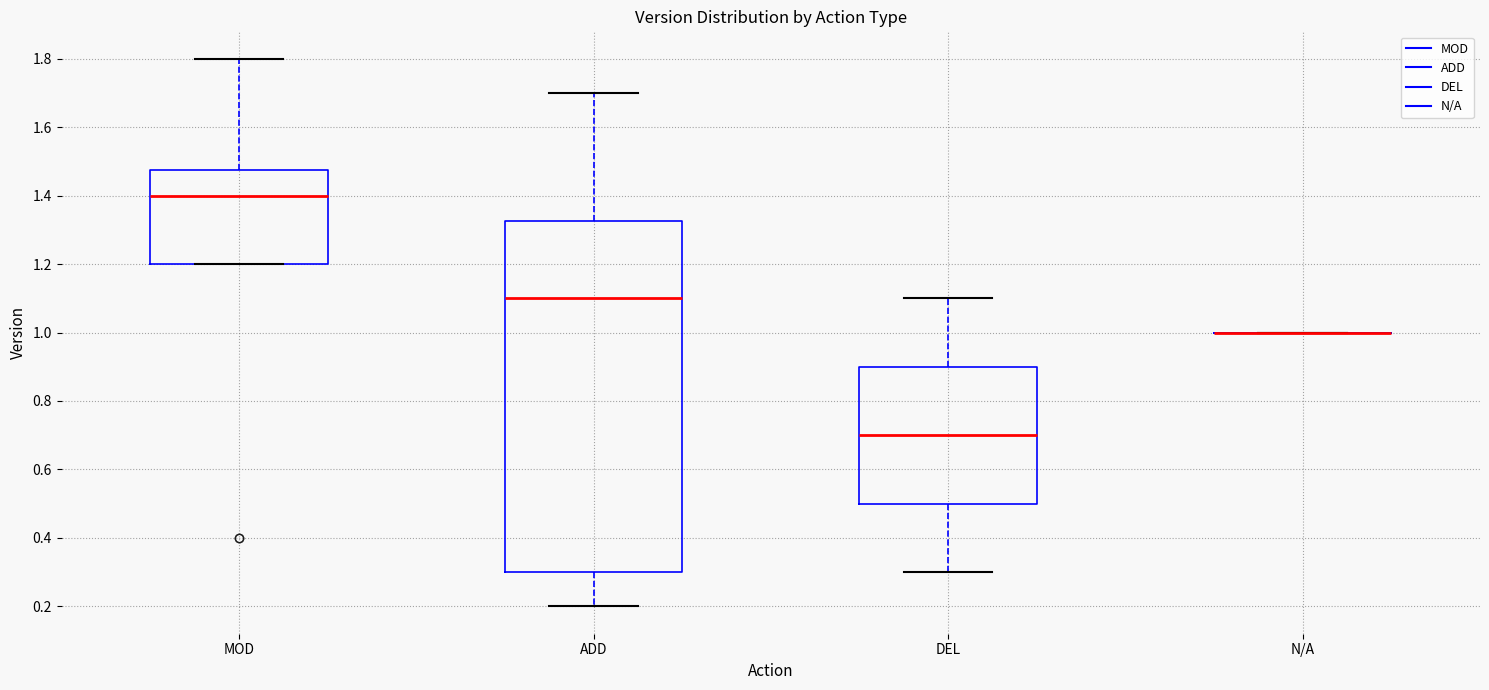

Reading left to right, read every box against the y-axis: the position of its median line, the range the box covers, and the ends of its whiskers. The values are not printed on the chart, so give them approximately, as read against the axis.

MOD: median 1.40, box 1.20 to 1.48, whiskers 1.20 to 1.80
ADD: median 1.10, box 0.30 to 1.32, whiskers 0.20 to 1.70
DEL: median 0.70, box 0.50 to 0.90, whiskers 0.30 to 1.10
N/A: box collapsed to a line at 1.00, whiskers 1.00 to 1.00